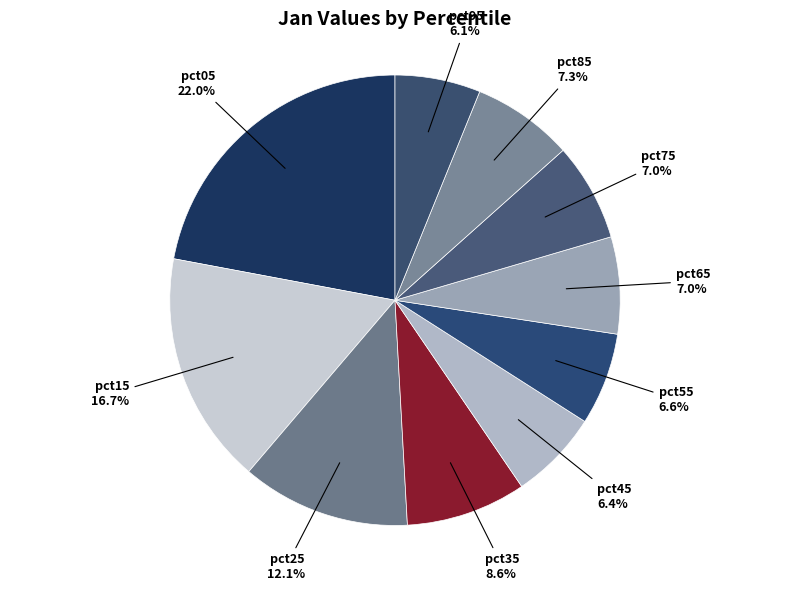

To the nearest percent, what is the combined percentage of pct95 and pct55?

13%